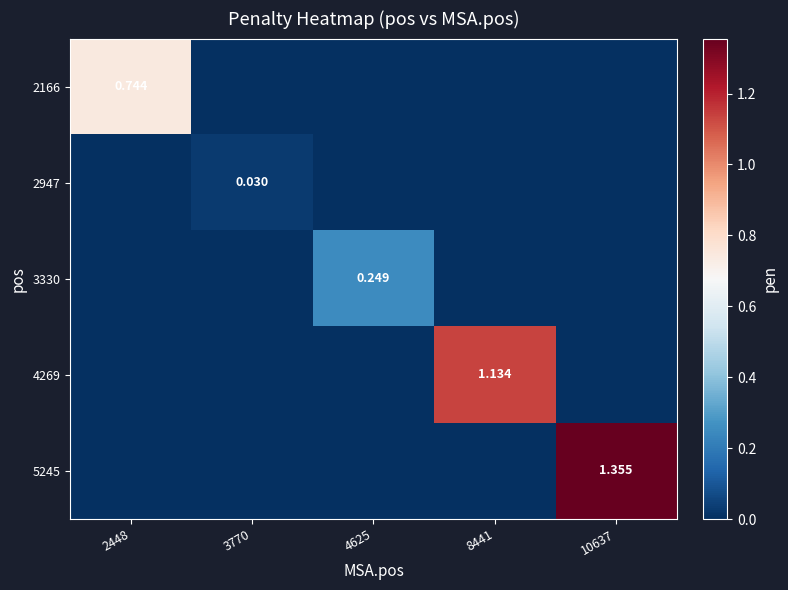

How many values in 4269 are above zero?

1